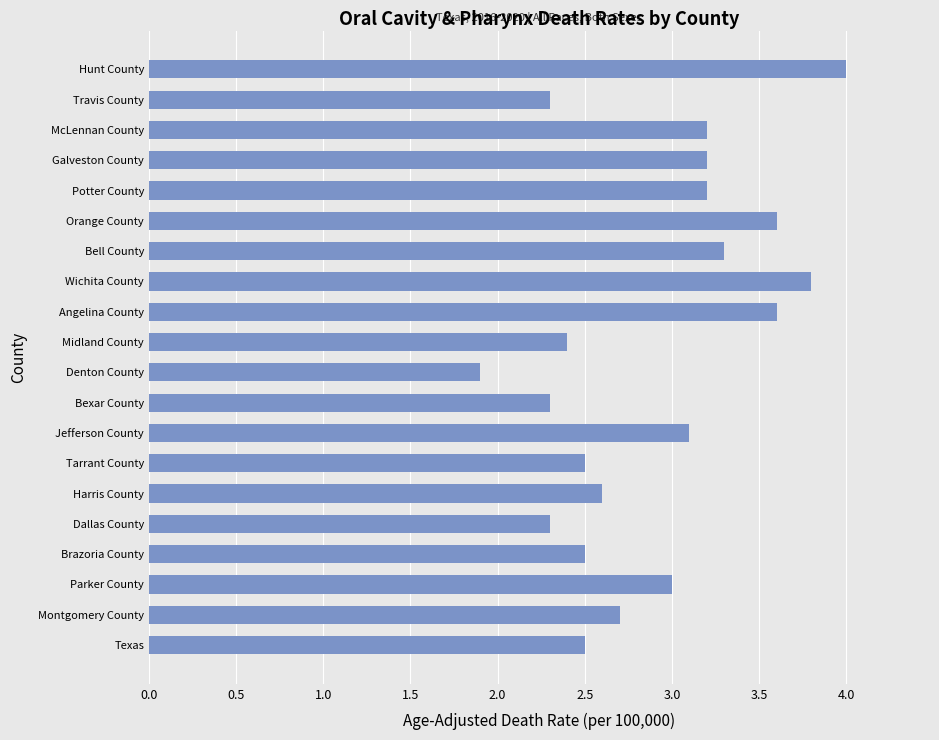

What is the difference between the maximum and second lowest values?

1.7